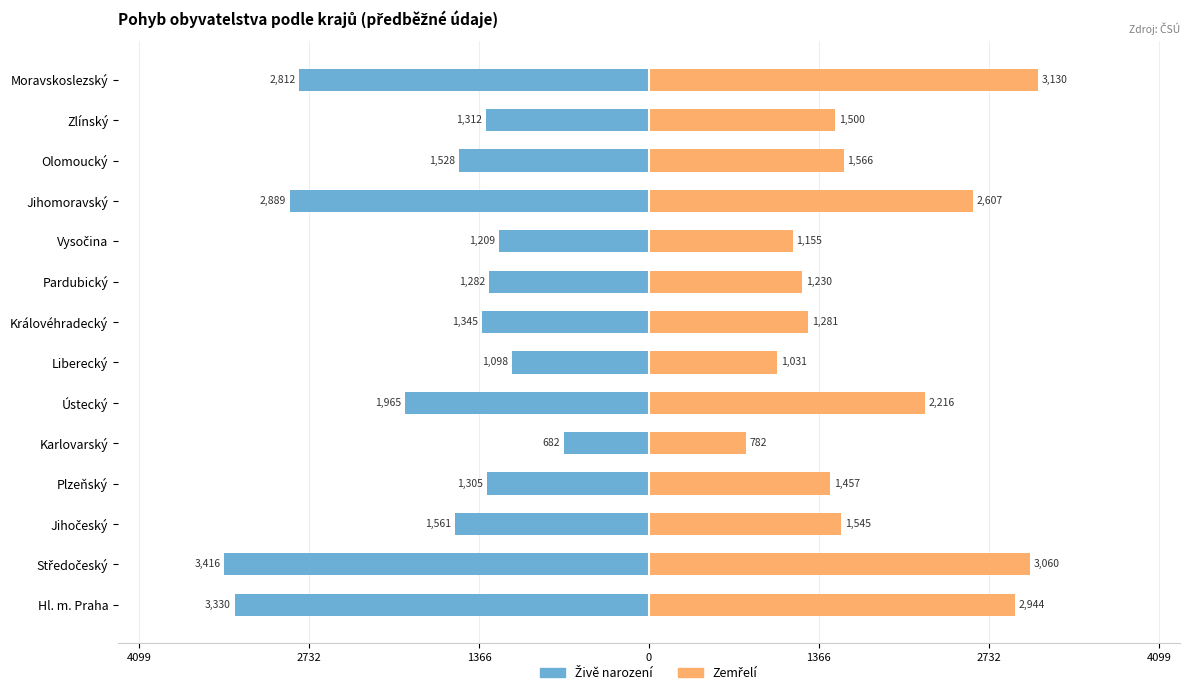

Reading right to left, transcribe all the data shown in this chart.

Živě narození: -2812	-1312	-1528	-2889	-1209	-1282	-1345	-1098	-1965	-682	-1305	-1561	-3416	-3330
Zemřelí: 3130	1500	1566	2607	1155	1230	1281	1031	2216	782	1457	1545	3060	2944